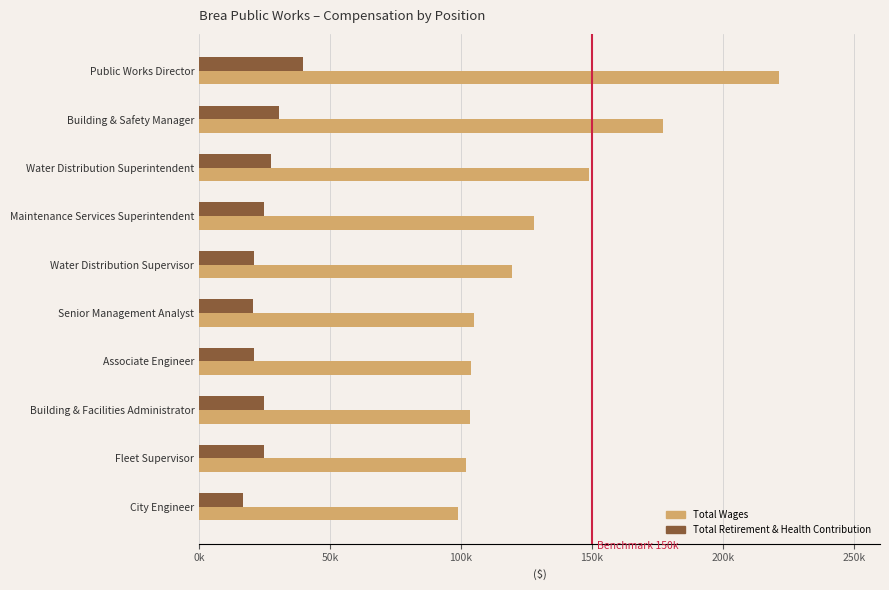

What are all the series names shown in the legend?

Total Wages, Total Retirement & Health Contribution